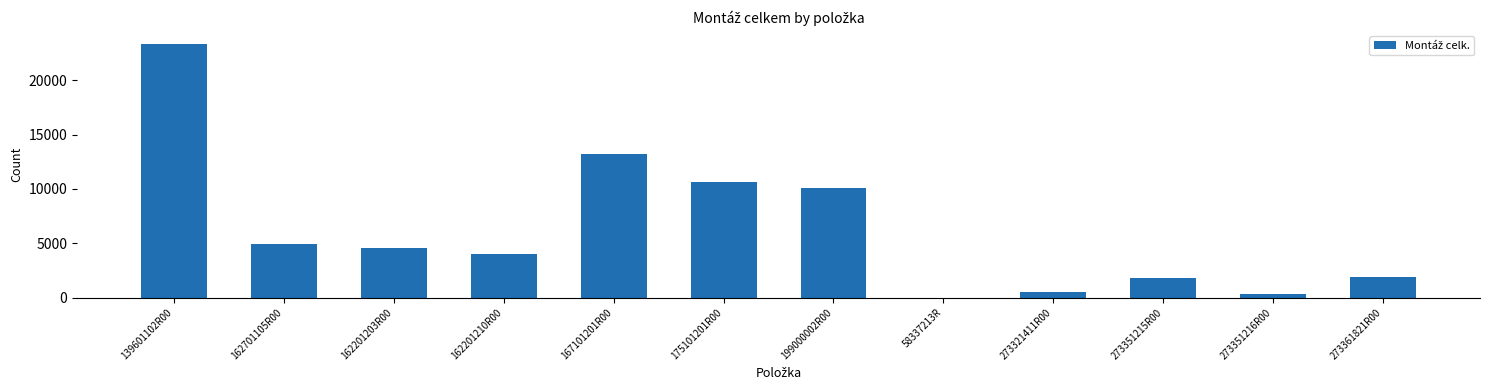

What is the ratio of the value at 139601102R00 to the value at 167101201R00?

1.8